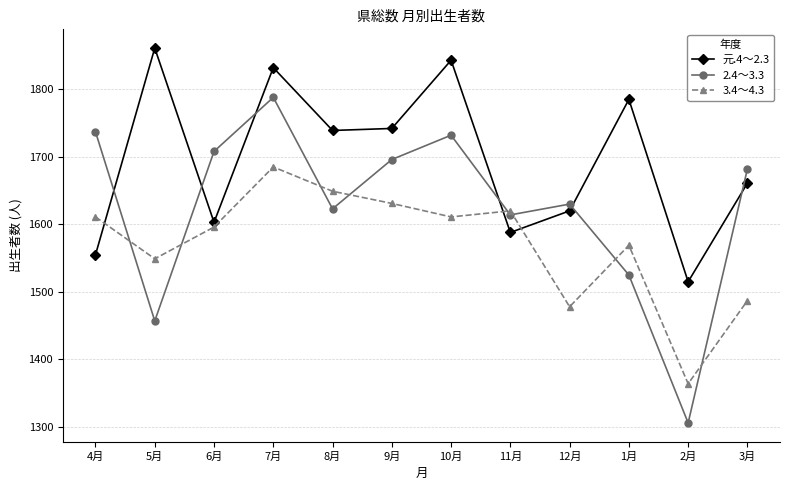

True or false: 2.4～3.3 has a value of 1788 at 7月.

True